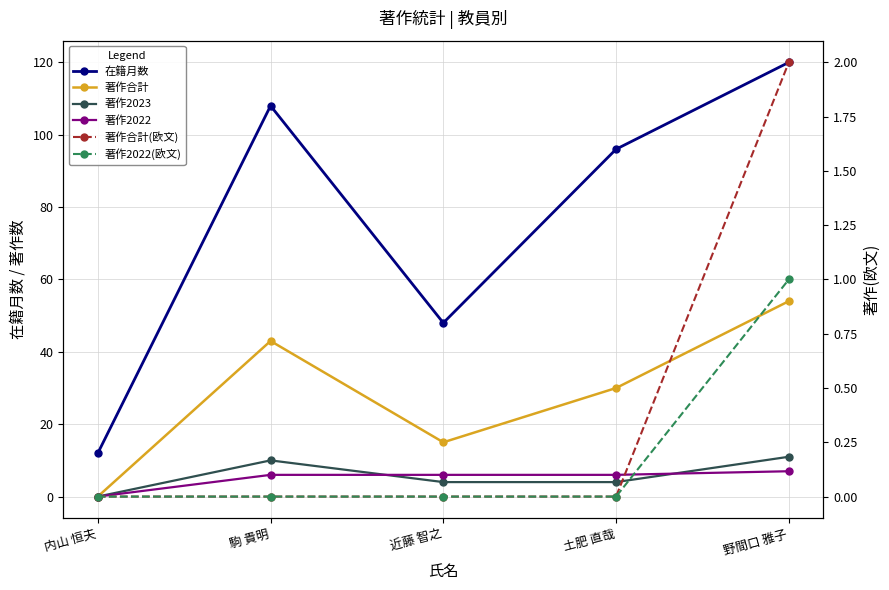

What is the approximate value of 著作2022 at 土肥 直哉?

6